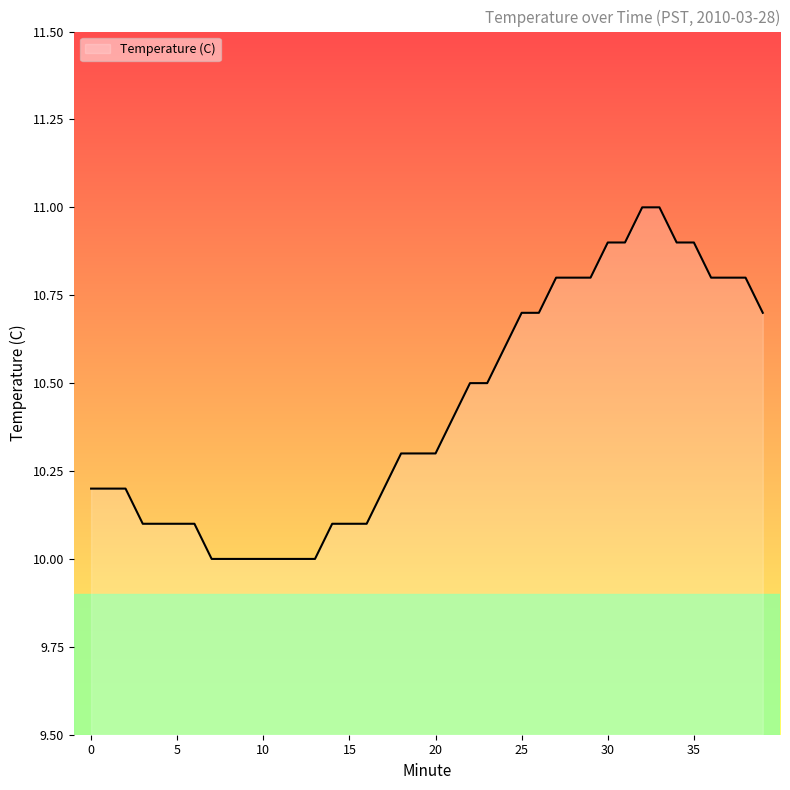

What is the greatest value displayed?

11.0